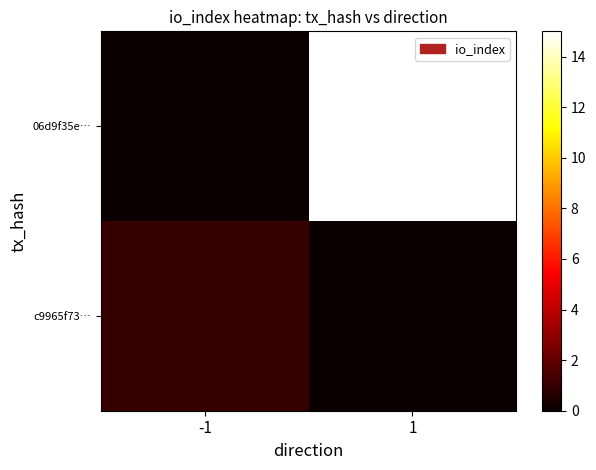

Reading left to right, what are all the values shown in this chart?

c9965f73…: -1=1	1=0
06d9f35e…: -1=0	1=15